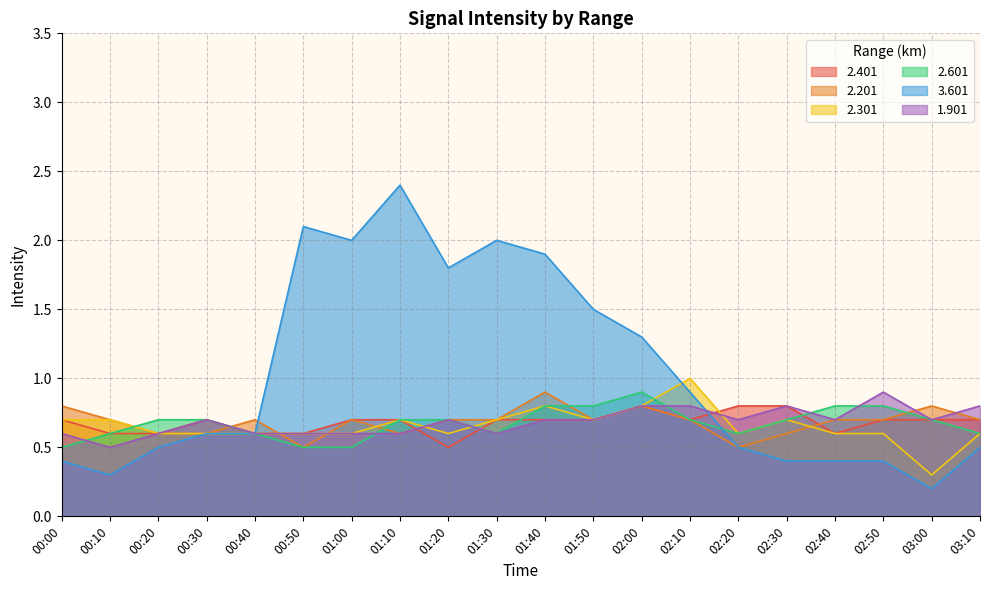

What is the lowest value of the 2.201 series?

0.5